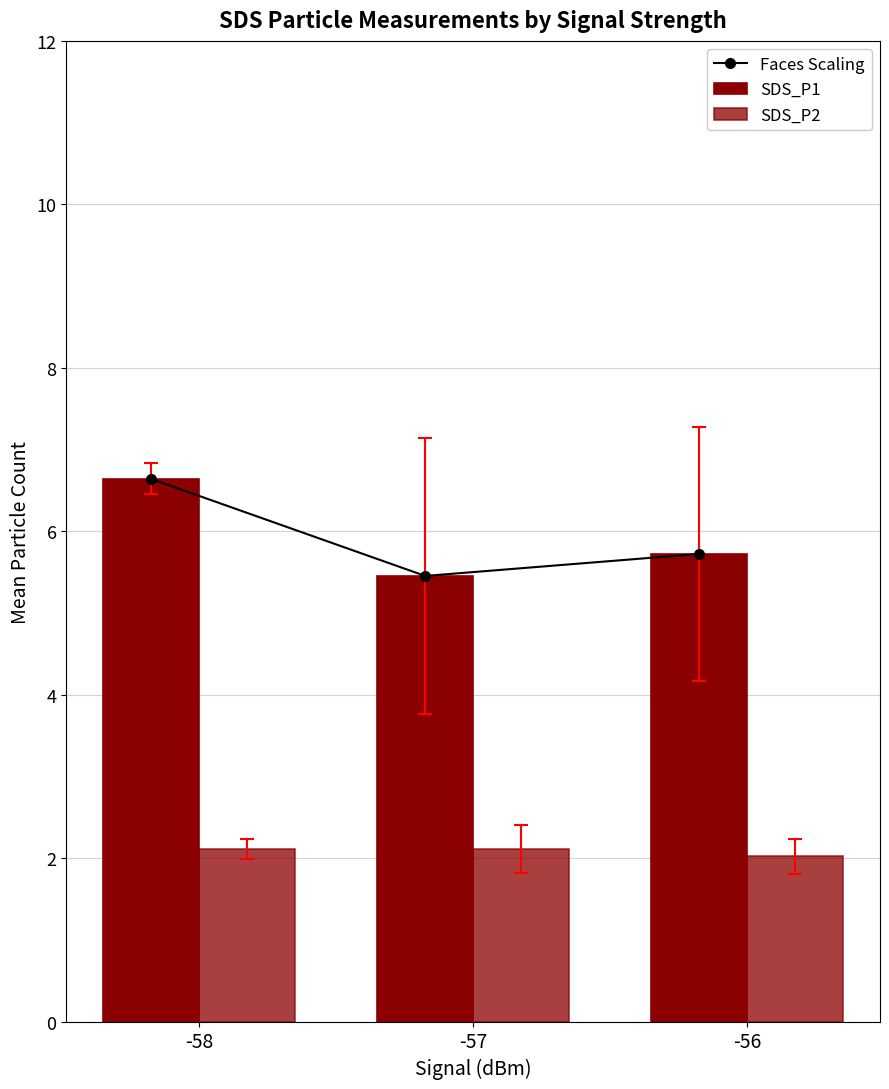

What is the maximum value shown in the chart?

6.6